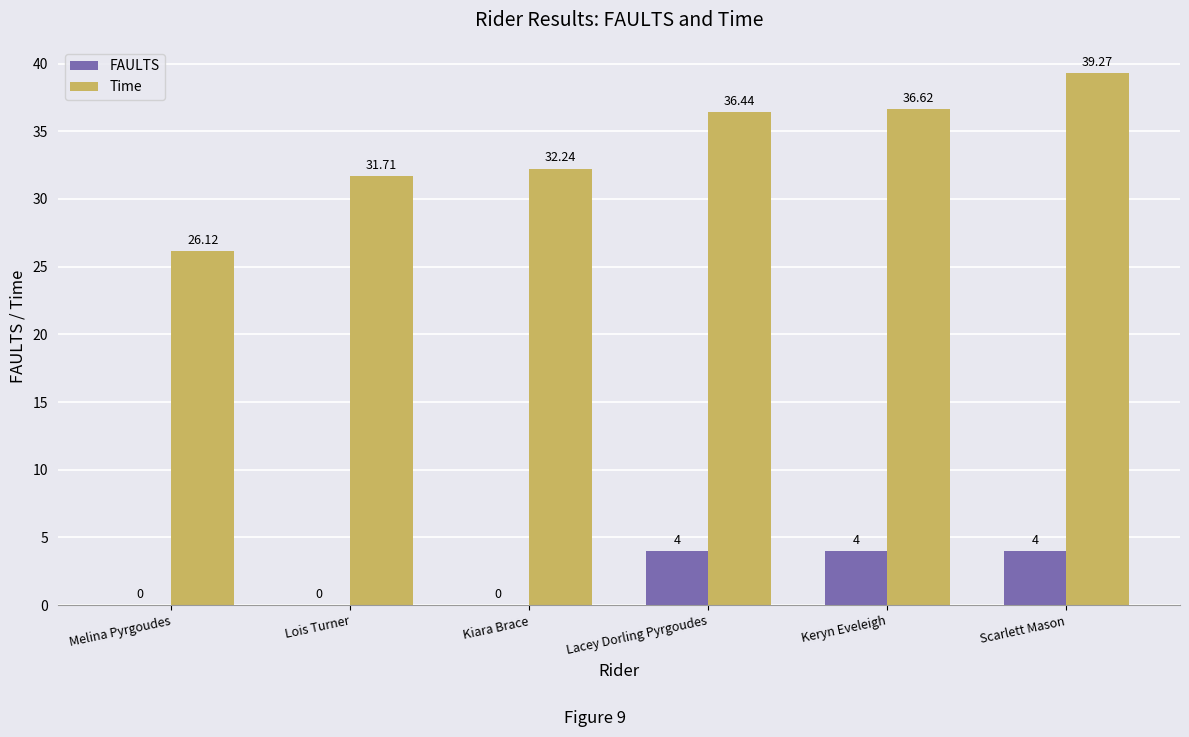

Between Melina Pyrgoudes and Kiara Brace, which series saw the biggest shift?

Time